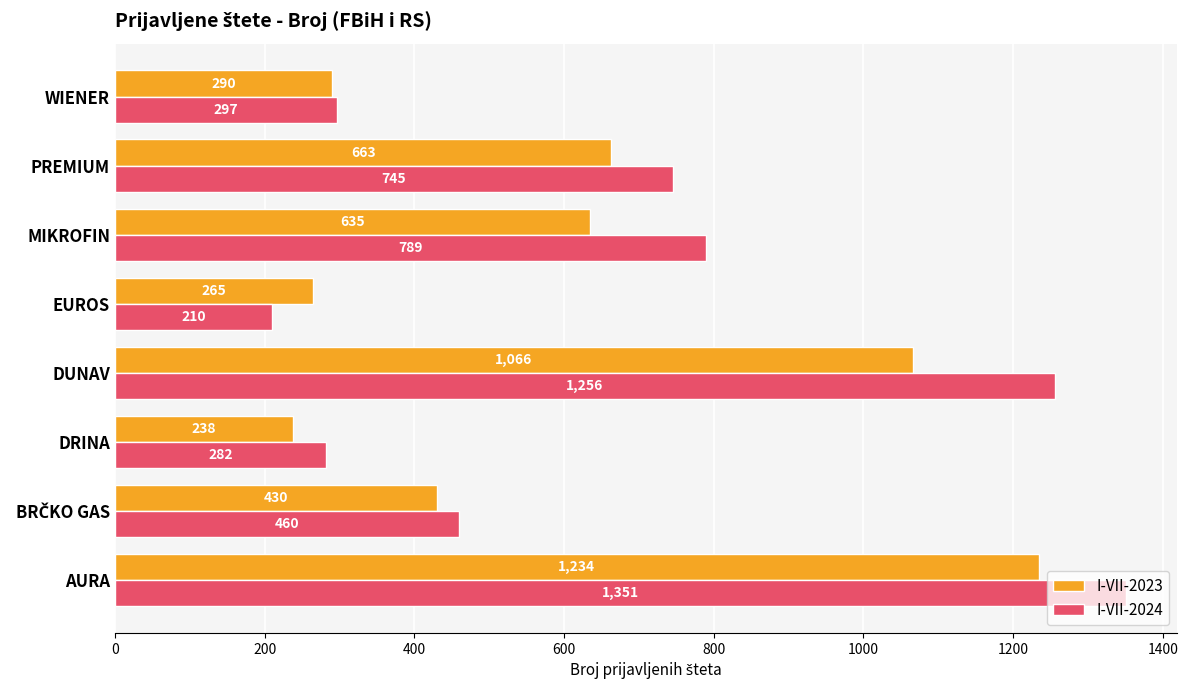

Rank the series by their average value, from lowest to highest.

I-VII-2023, I-VII-2024